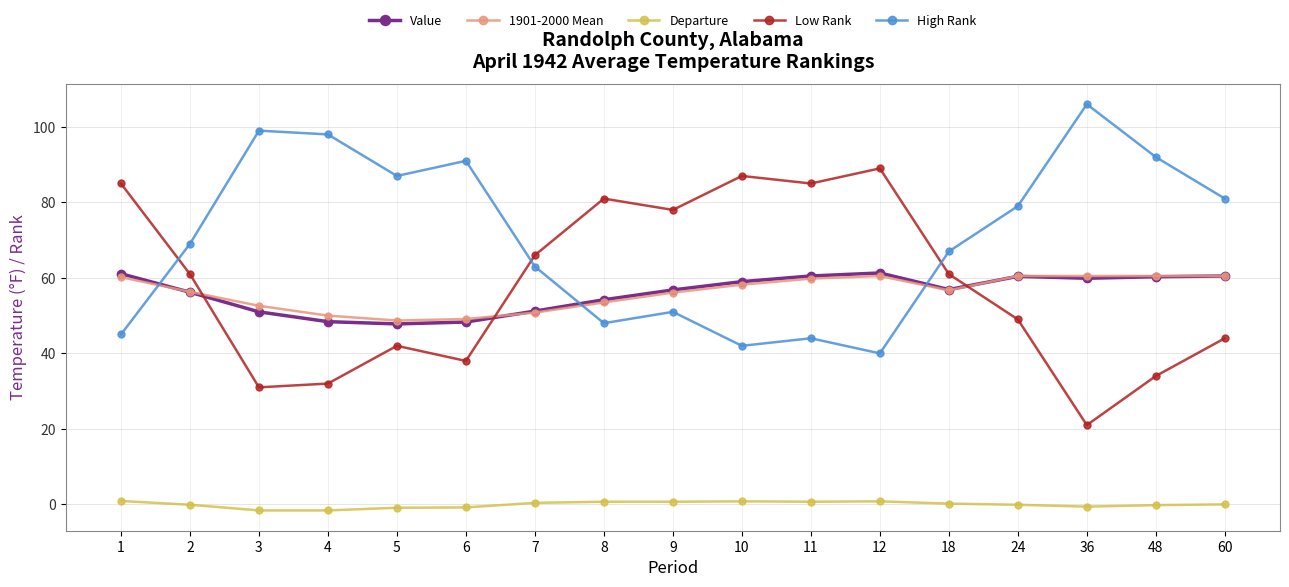

What is the difference between the Departure values at 24 and 7?

0.5